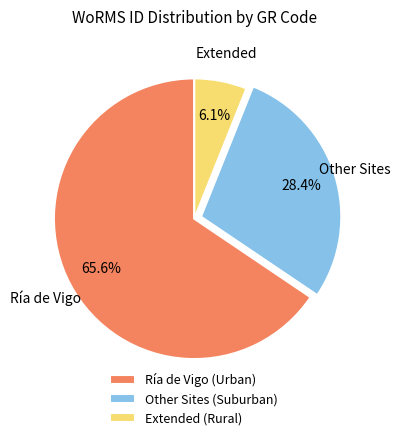

Approximately how many times larger is the value at Ría de Vigo (Urban) compared to Other Sites (Suburban)?

2.3